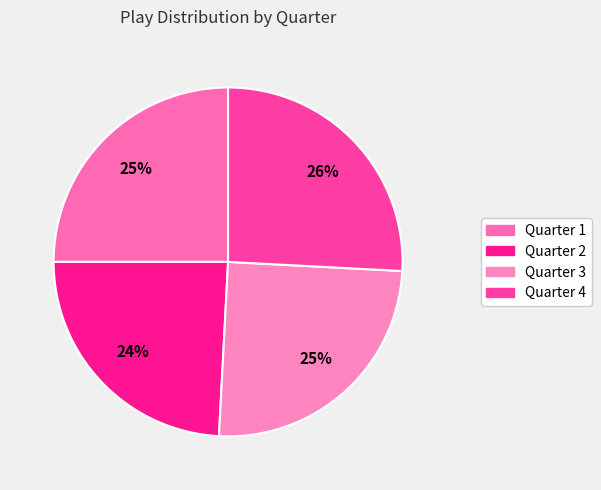

Count the number of slices in the pie.

4